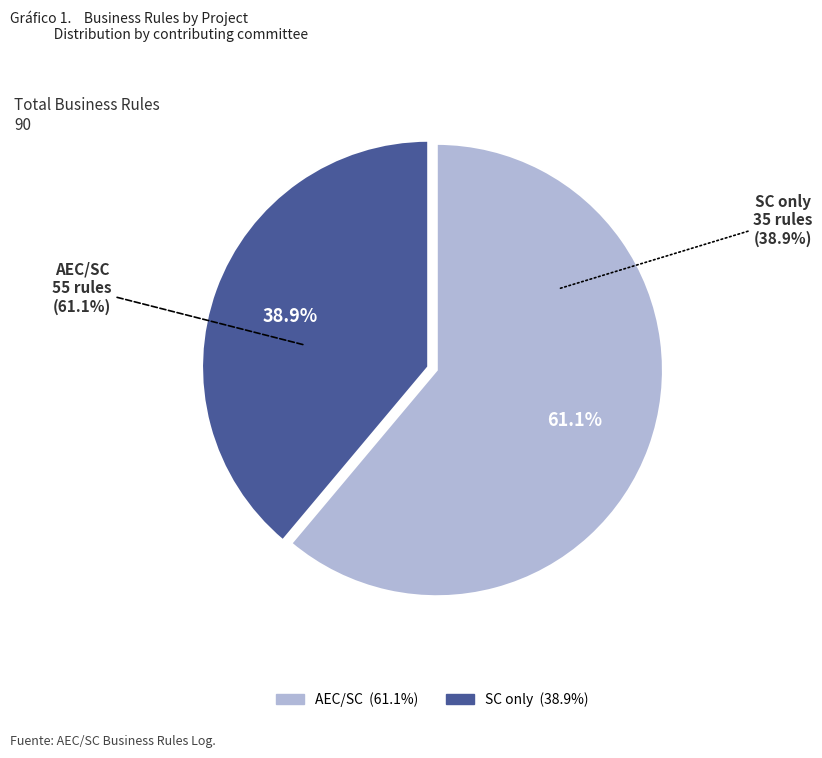

To the nearest percent, what is the difference between the SC and AEC/SC slice percentages?

22%